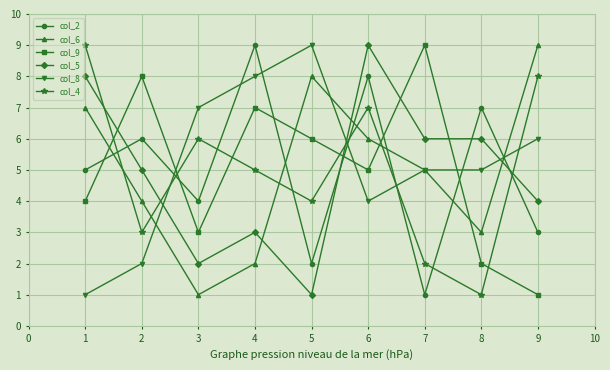

At which label is col_4 closest to 5?

4